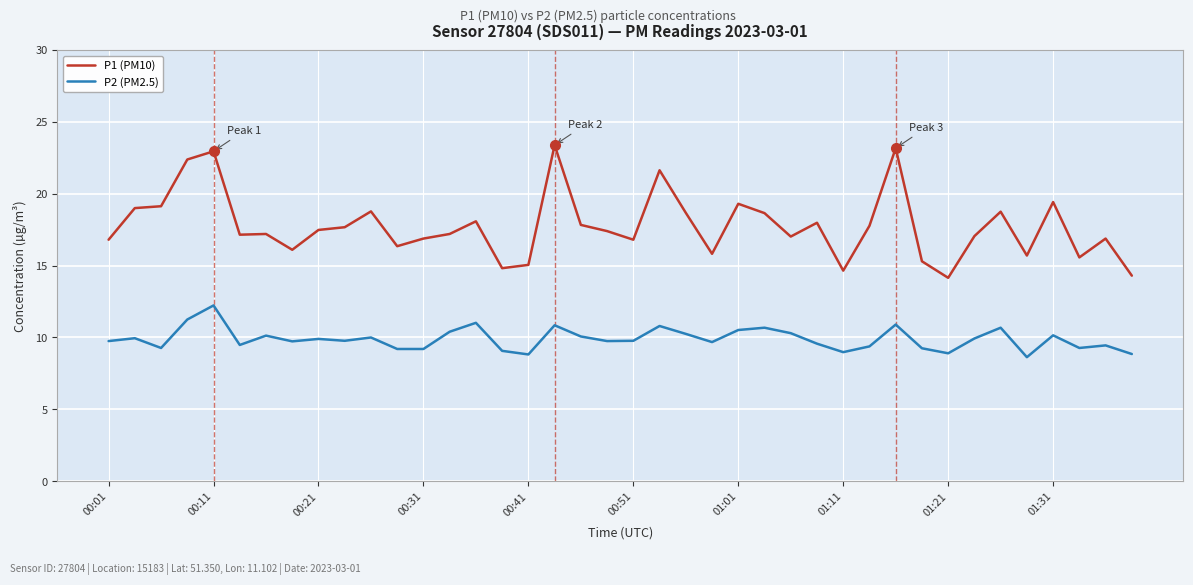

Which series has the widest spread of values?

P1 (PM10)